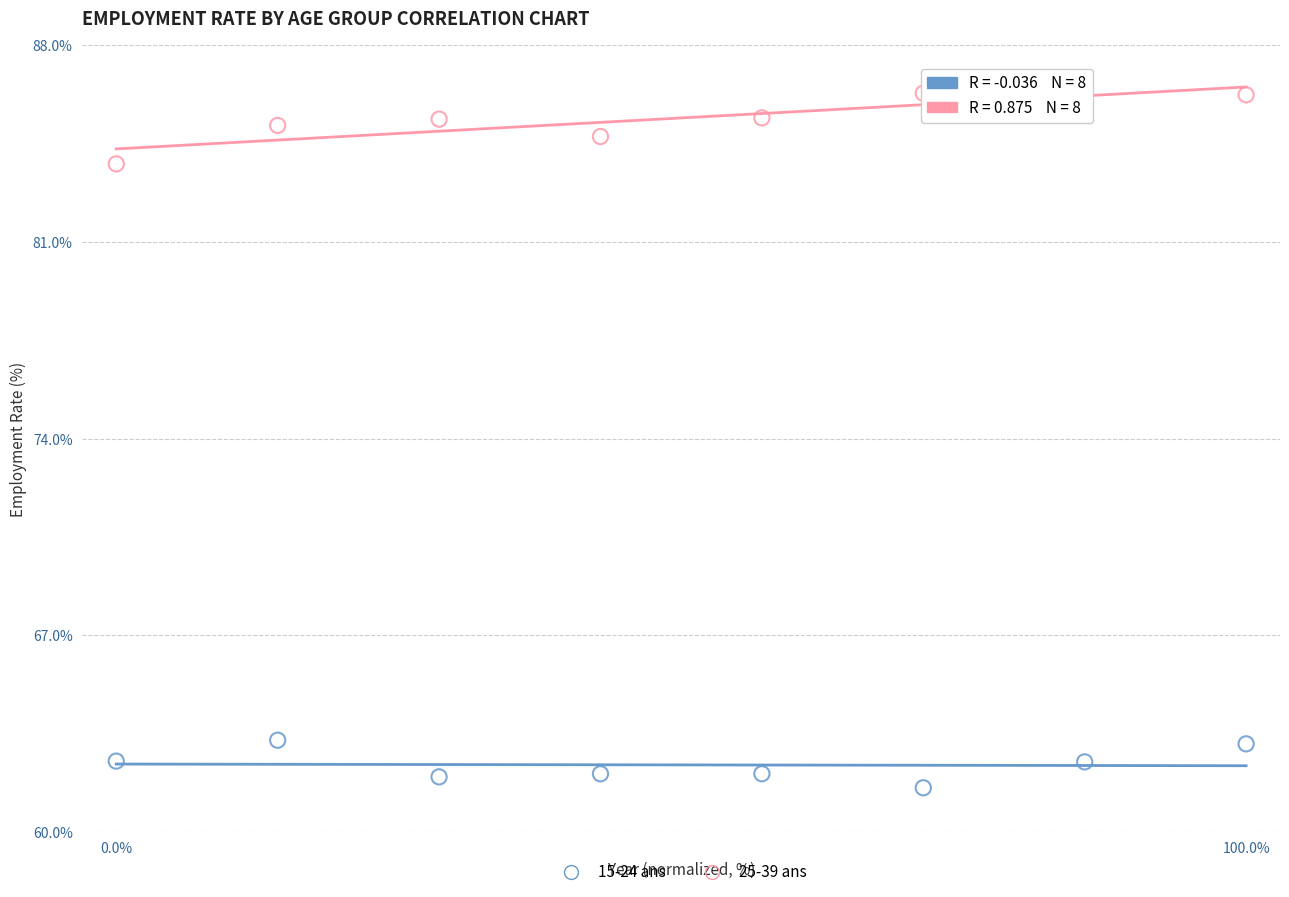

What is the X range (max minus min) for the scatter plot?

100.0